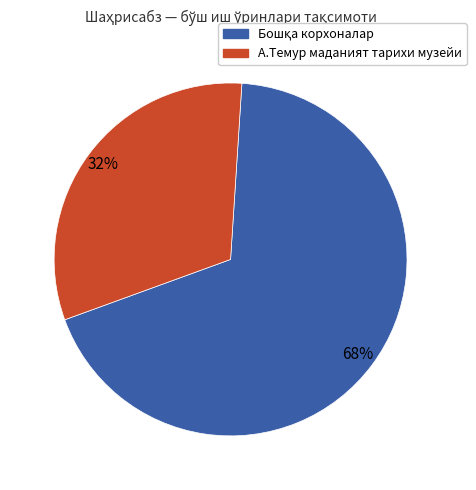

To the nearest percent, what is the average slice percentage?

50%